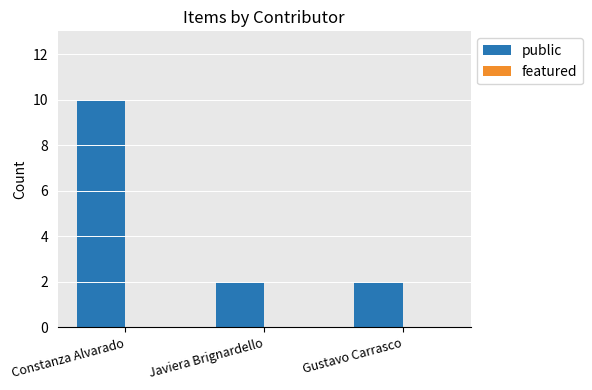

Between Javiera Brignardello and Constanza Alvarado, which is larger?

Constanza Alvarado